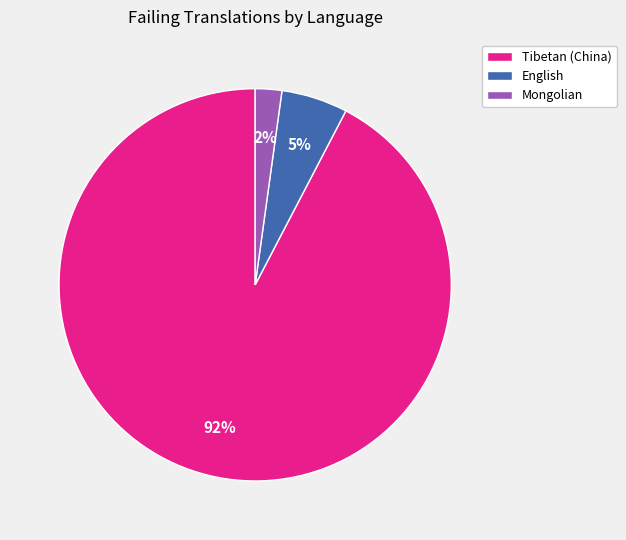

To the nearest percent, what is the combined percentage of Mongolian and Tibetan (China)?

95%